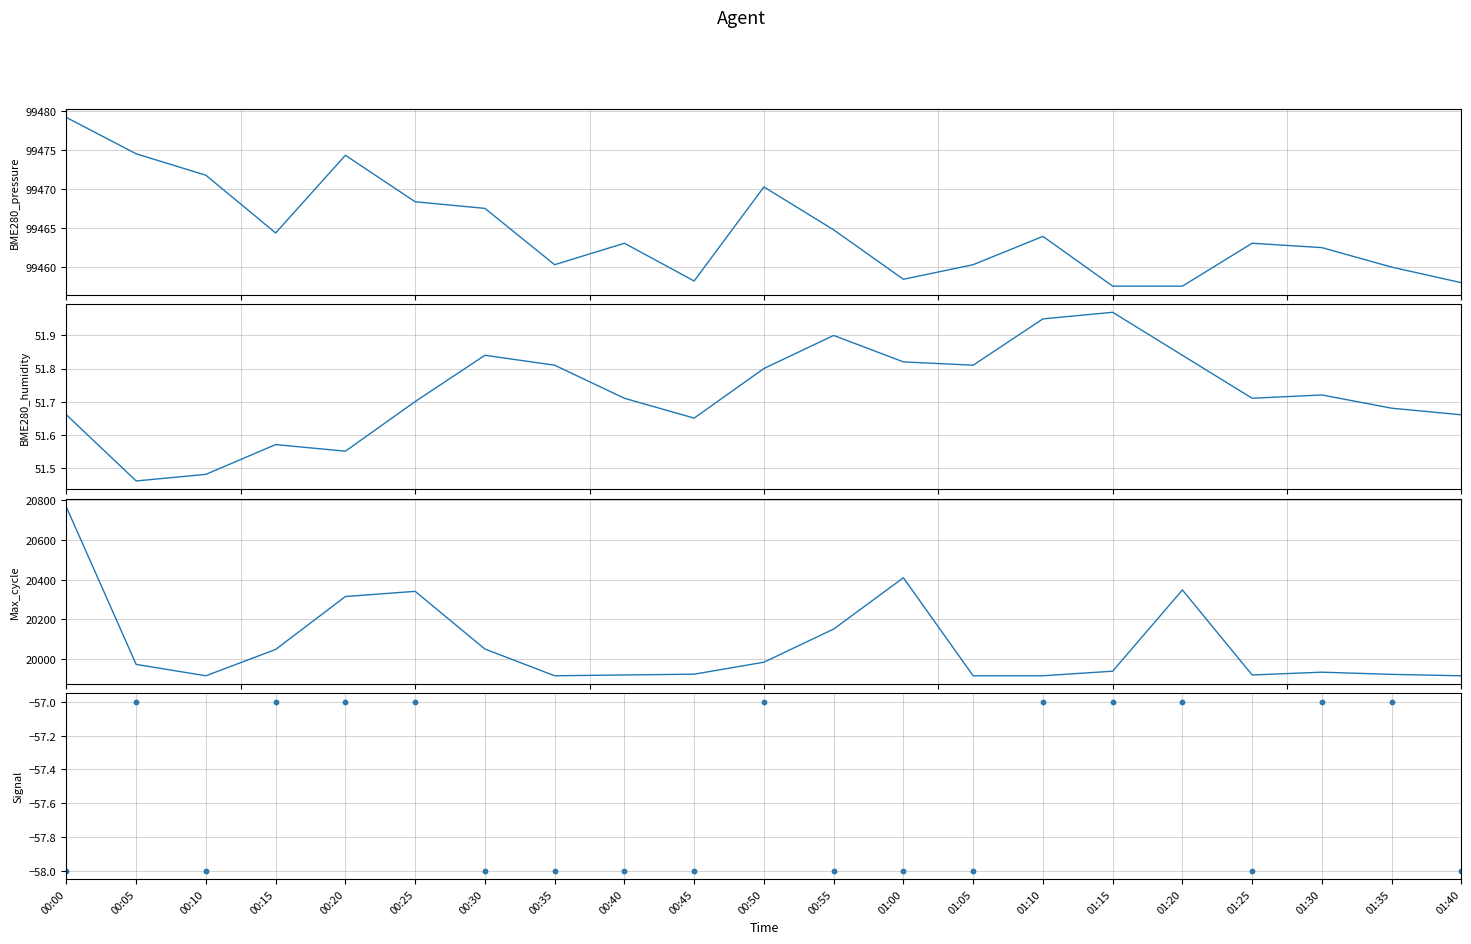

Is the value of Max_cycle at 00:00 greater than the value of Signal at 00:40?

Yes